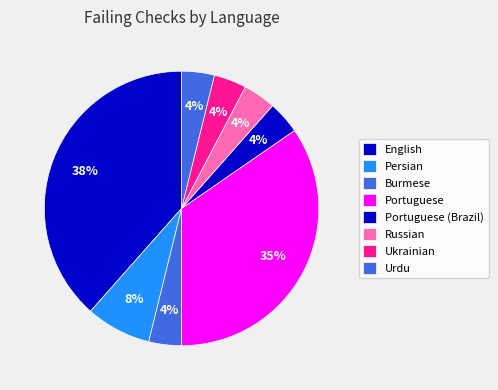

How many slices are in this pie chart?

8